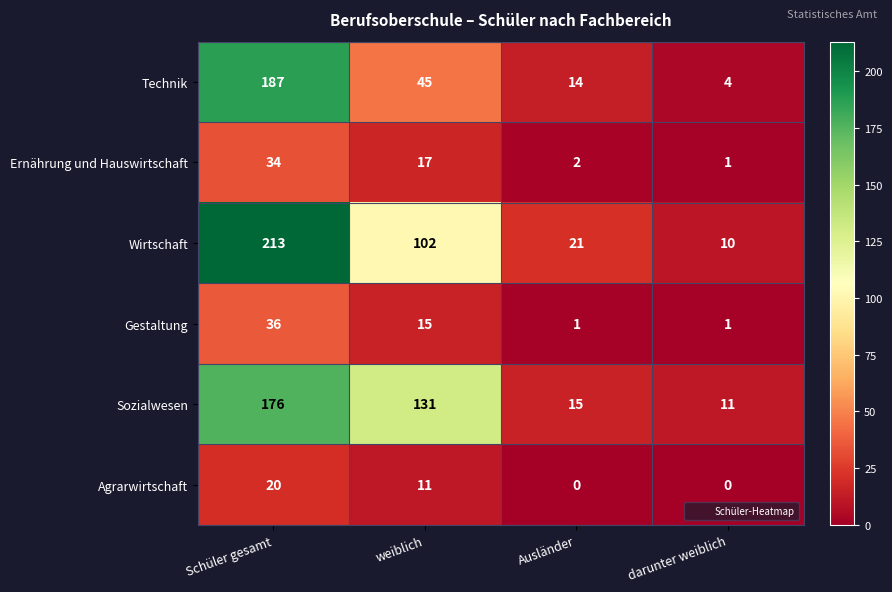

Which label corresponds to the largest value in the chart?

Schüler gesamt